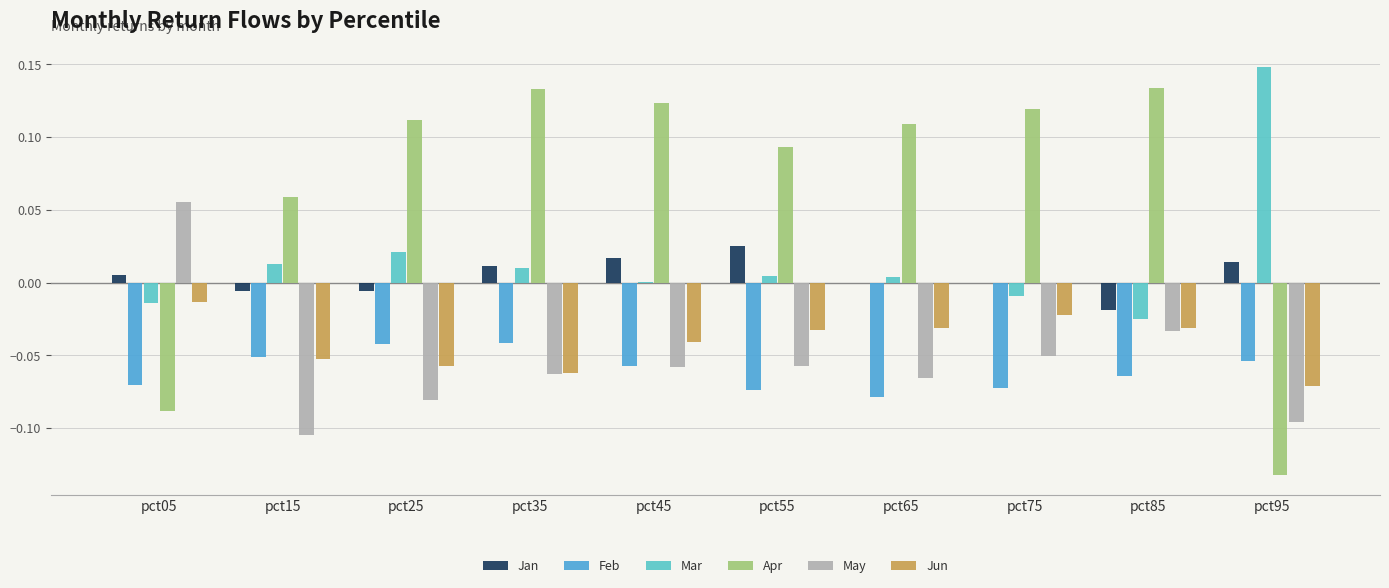

Between pct35 and pct95, which series saw the biggest shift?

Apr